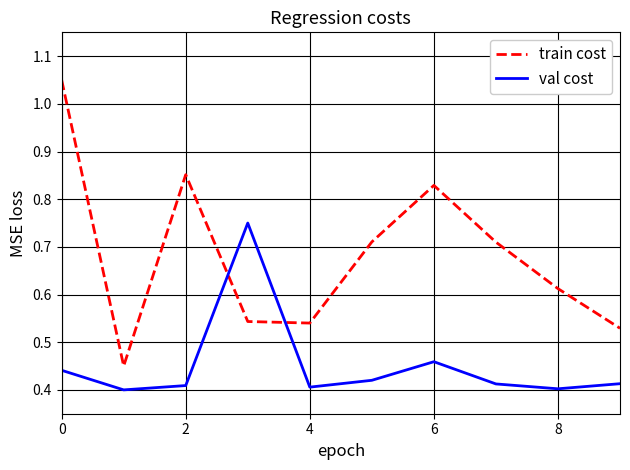

Rank the series by their maximum value, from lowest to highest.

val cost, train cost